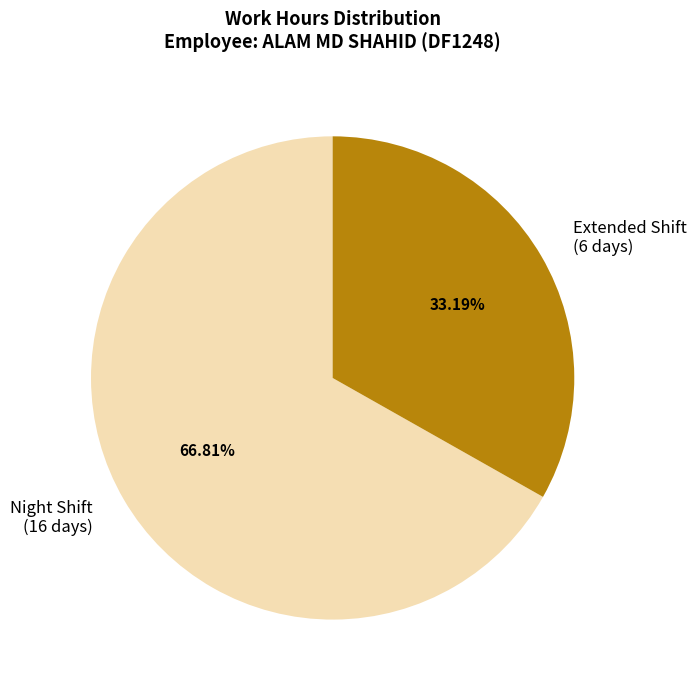

Is there a majority slice in this chart?

Yes